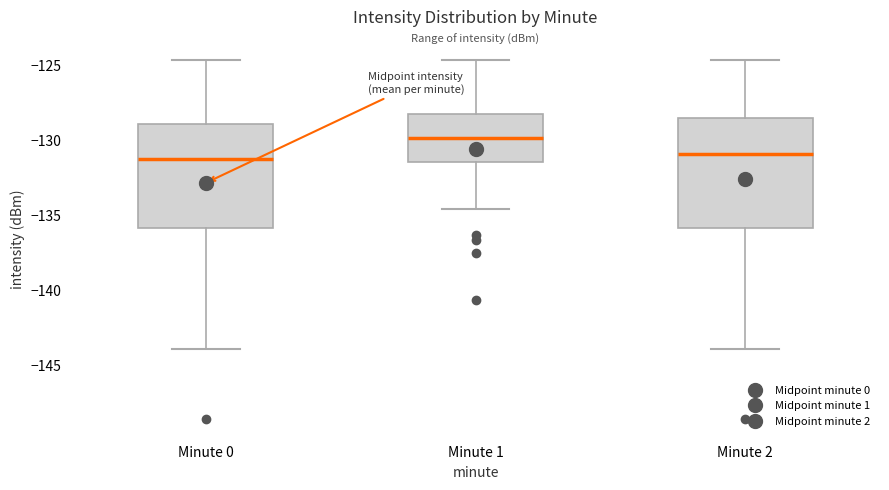

Where is the upper edge of the box for Minute 2 on the y-axis? The values are not printed on the chart, so give them approximately, as read against the axis.

-128.5